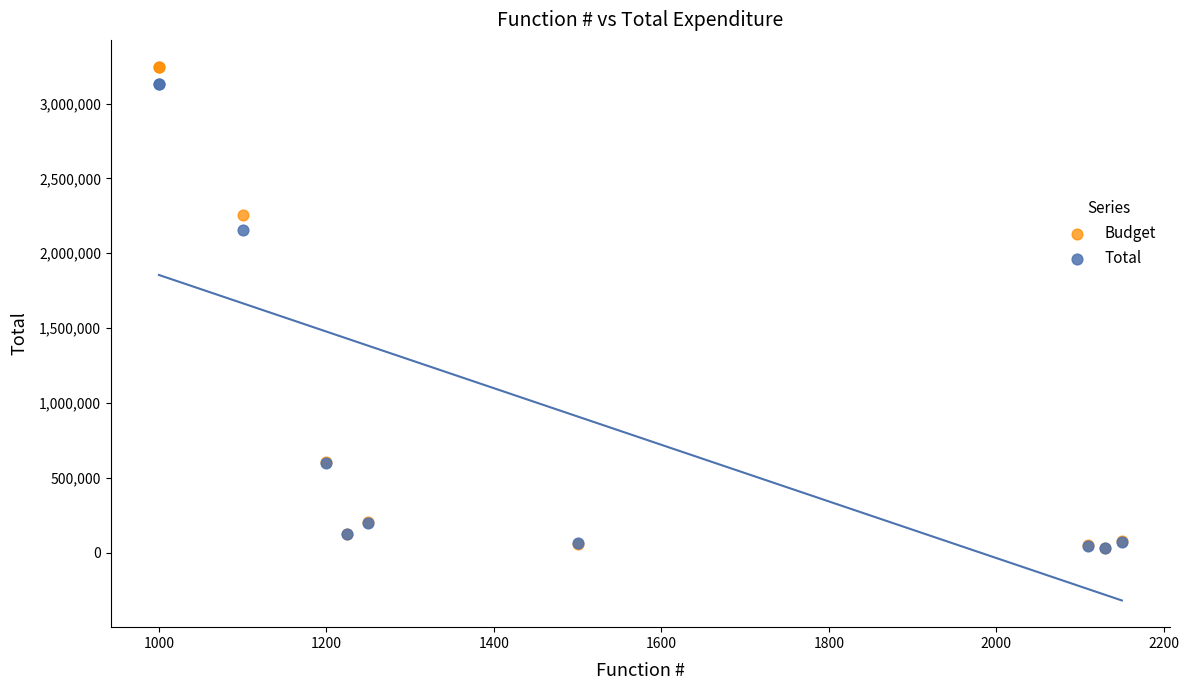

Which series has the widest spread of Y values?

Budget